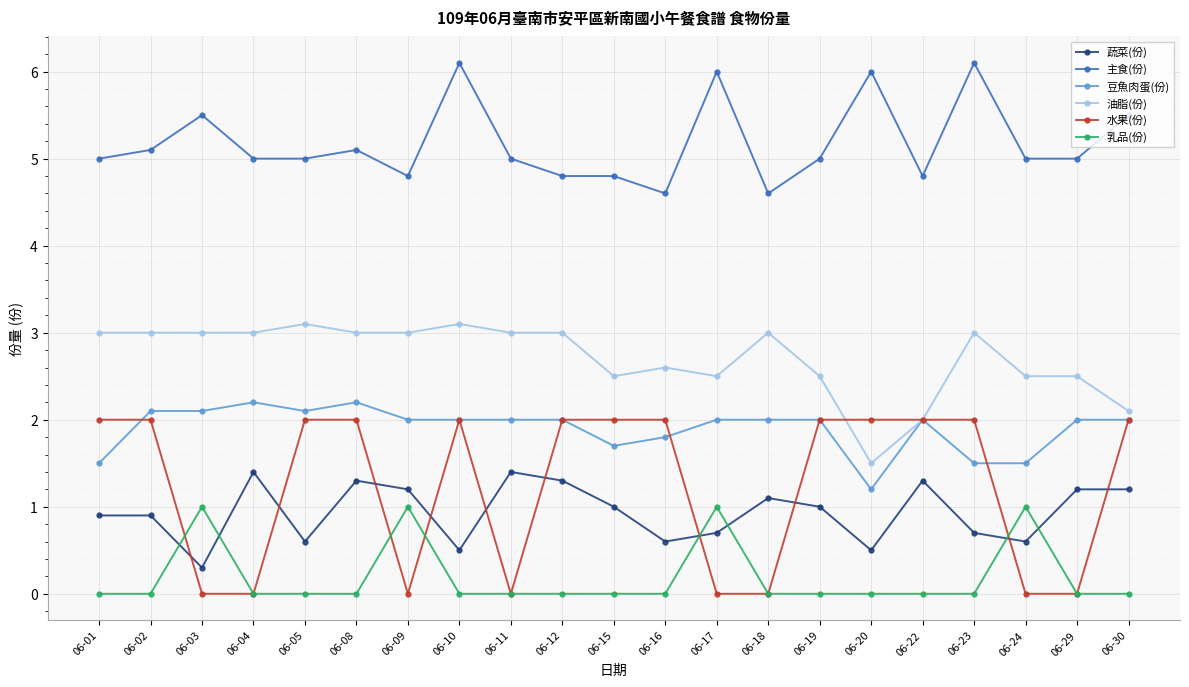

True or false: 水果(份) has a value of -1.2 at 06-24.

False